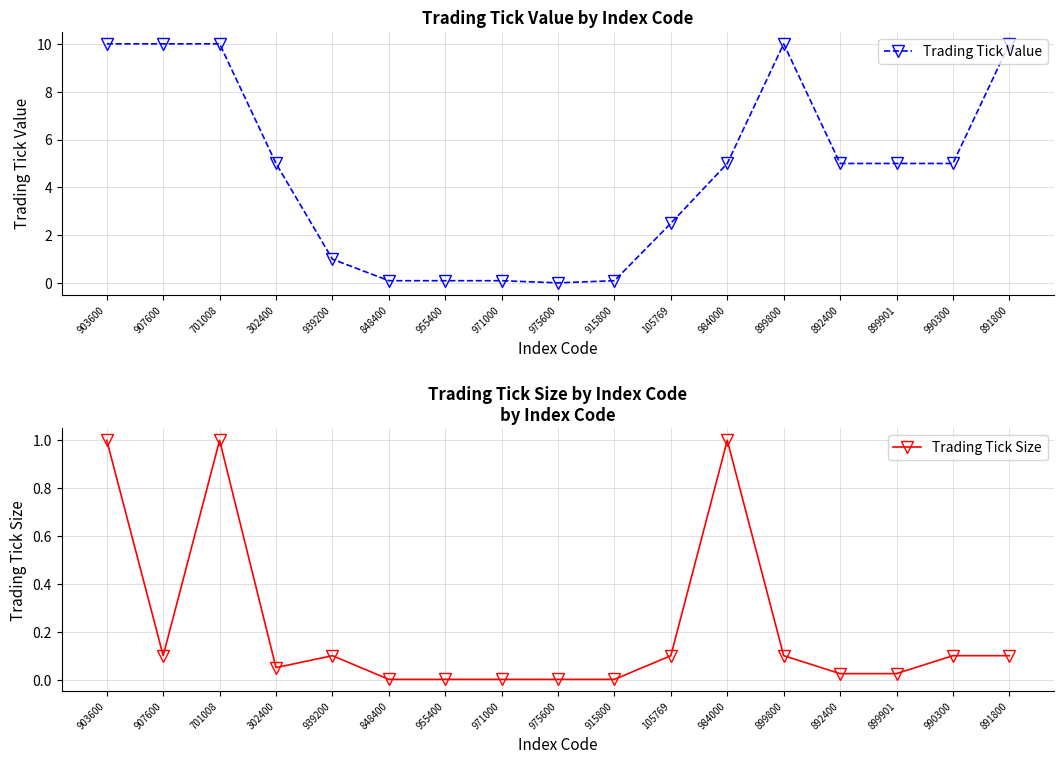

True or false: Trading Tick Value and Trading Tick Size intersect in this chart.

False